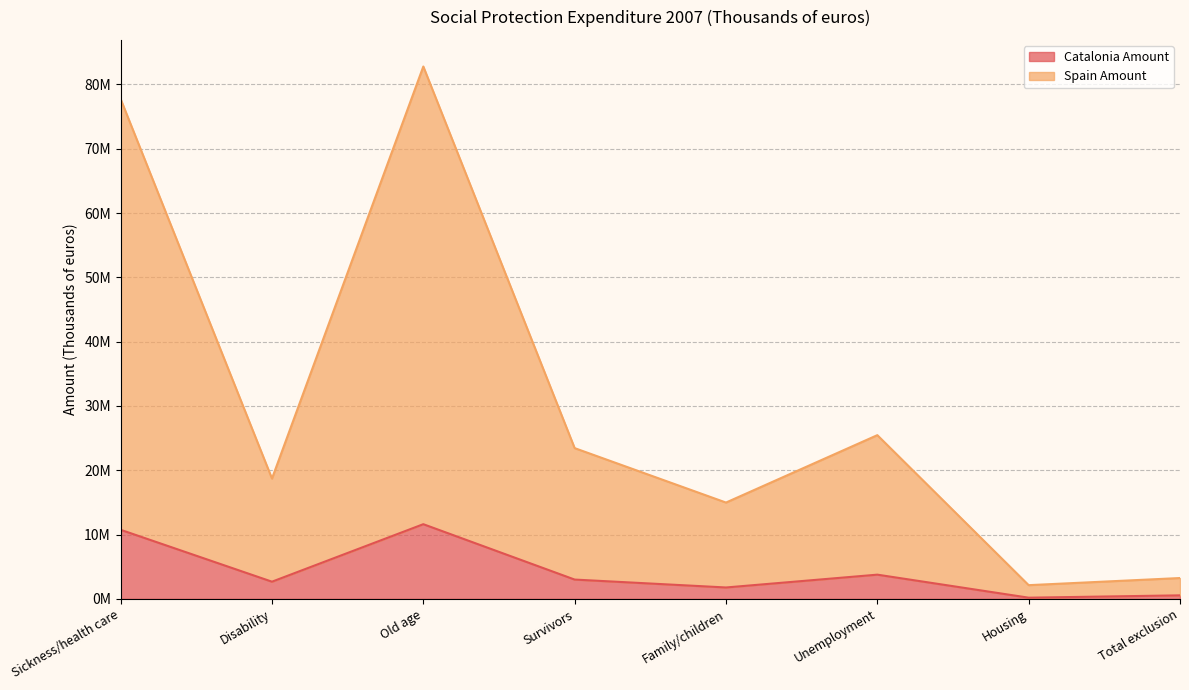

At which category is the sum across all series the highest?

Old age